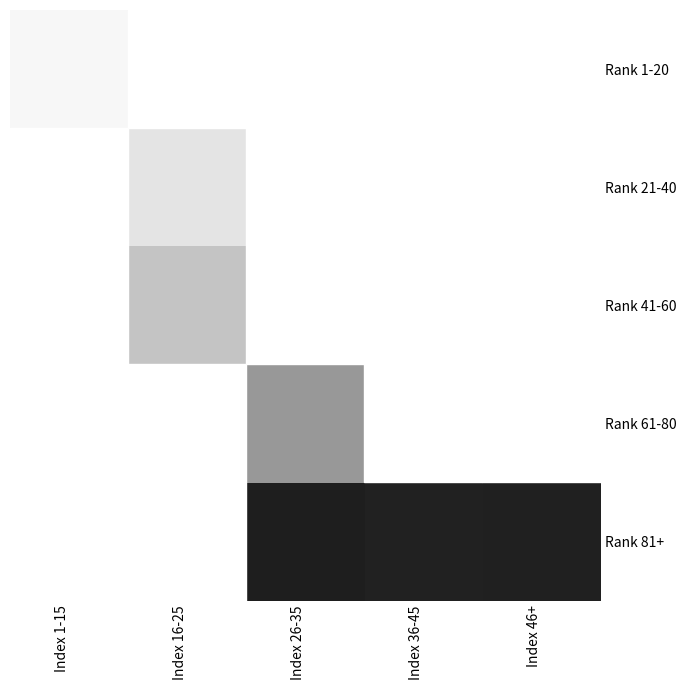

How many positive values does the Rank 81+ series have?

3